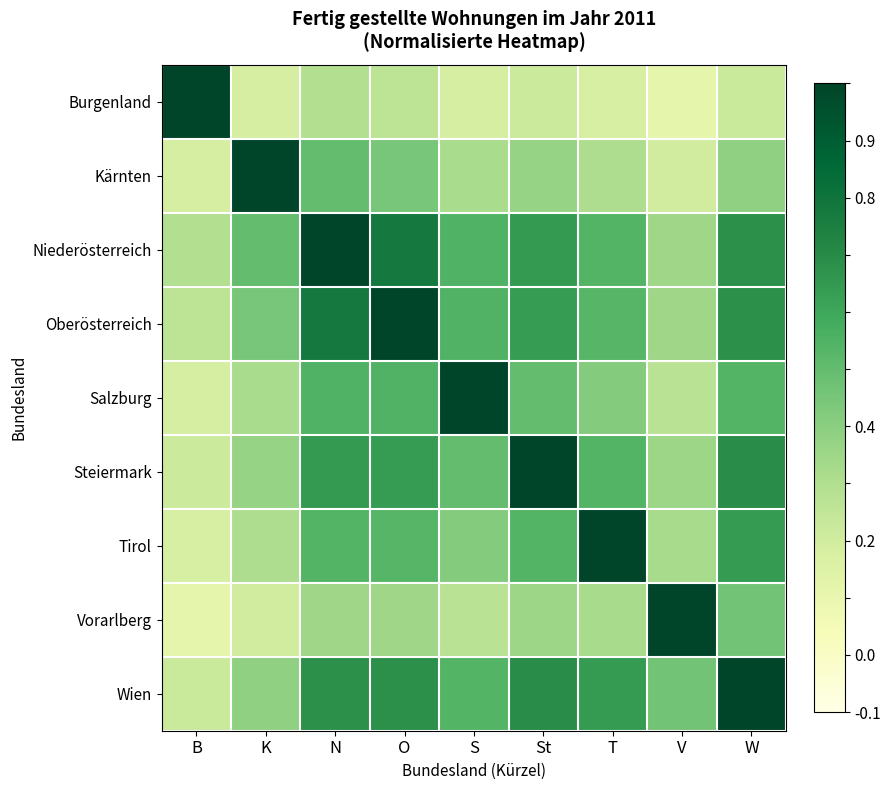

Which label corresponds to the largest value in the chart?

B